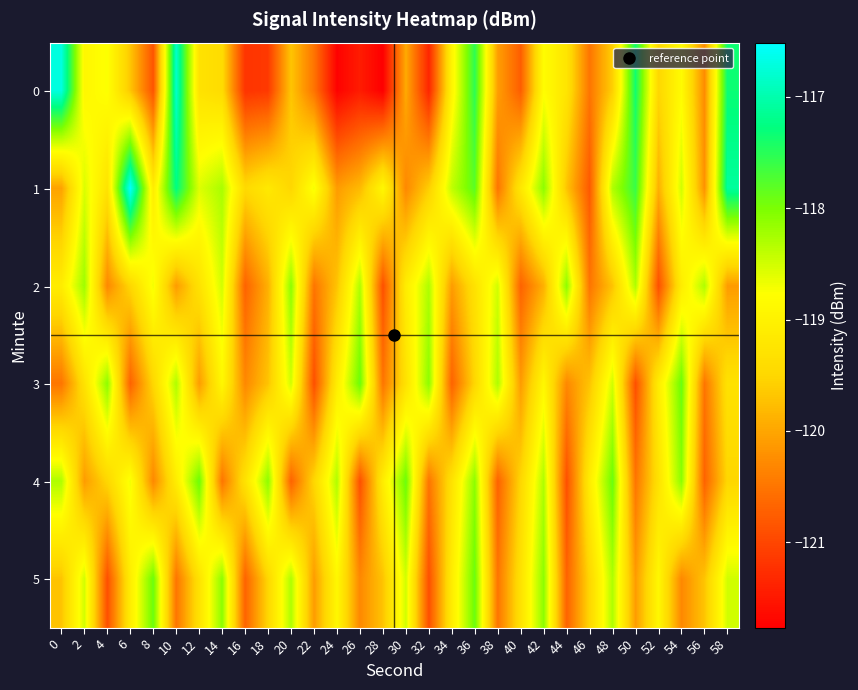

Between 22 and 42, which series saw the biggest shift?

3